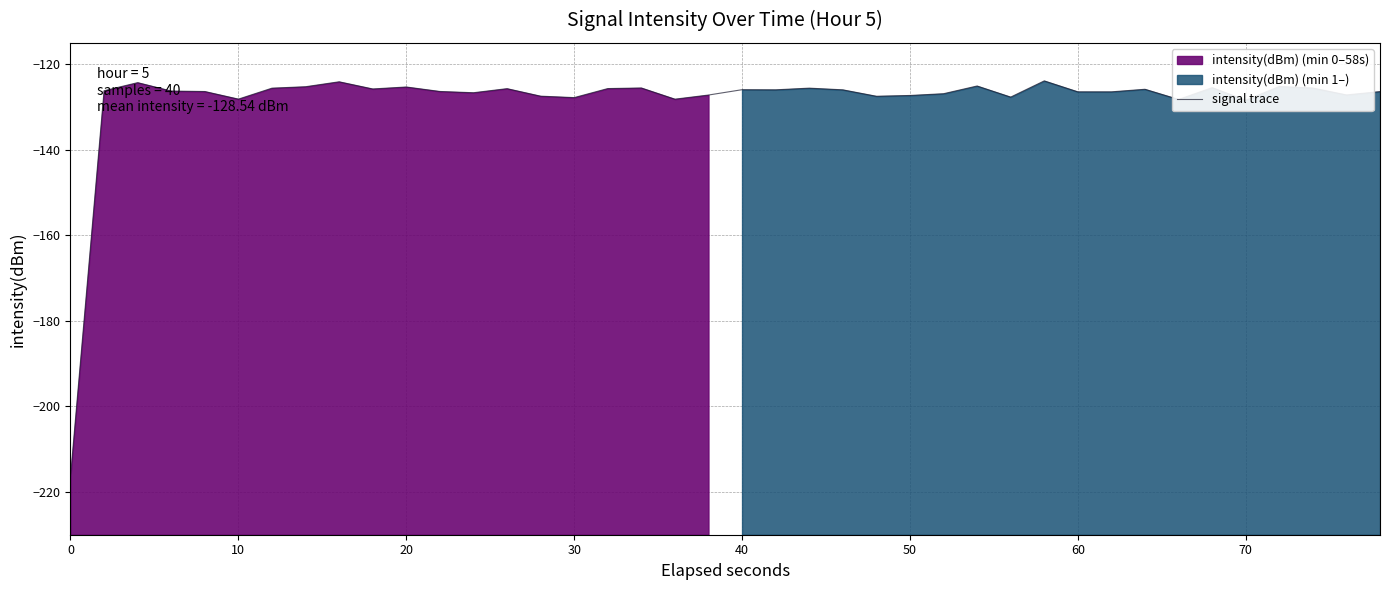

What is the difference between the maximum and minimum values?

92.4